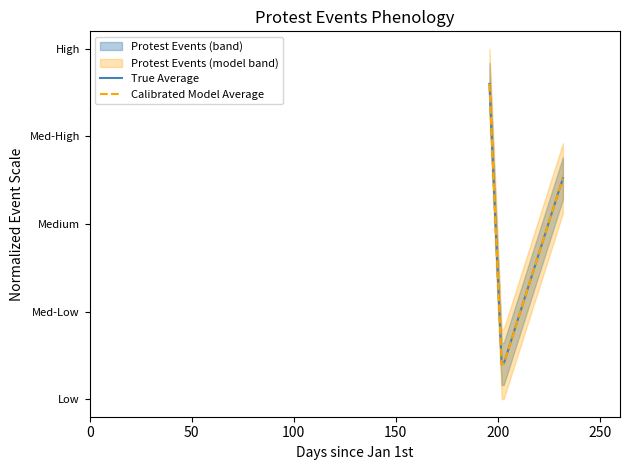

True or false: Calibrated Model Average has more than 0 interior local peaks.

False